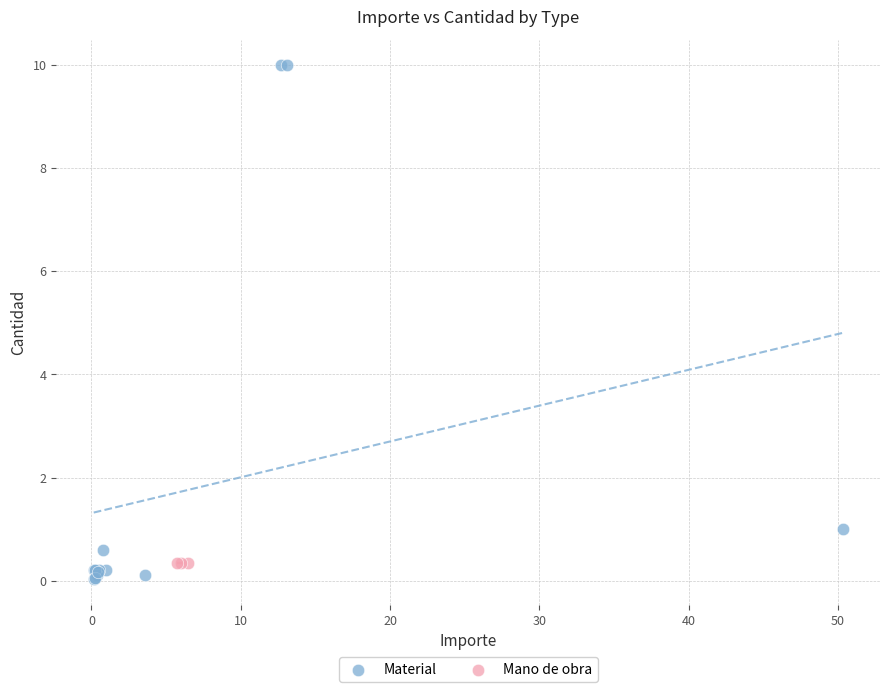

Which series contains the highest Y value?

Material